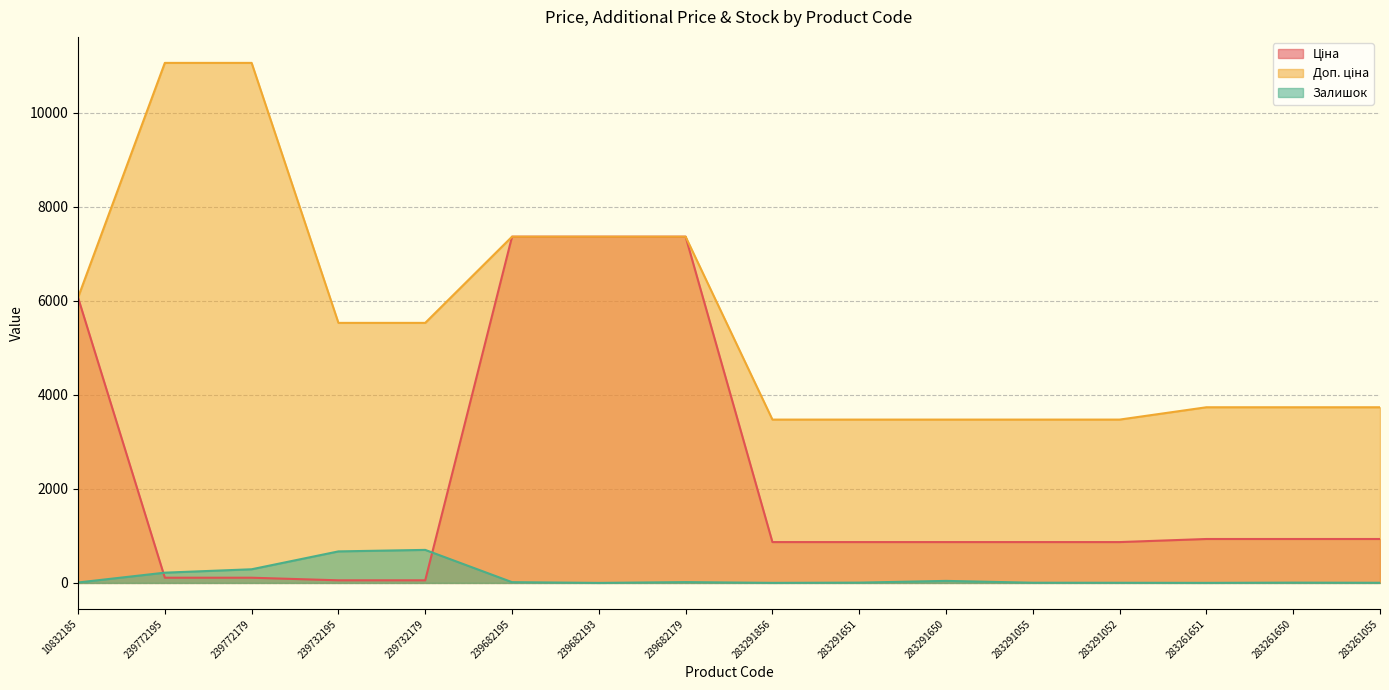

Between 239732195 and 283291650, which is larger?

283291650